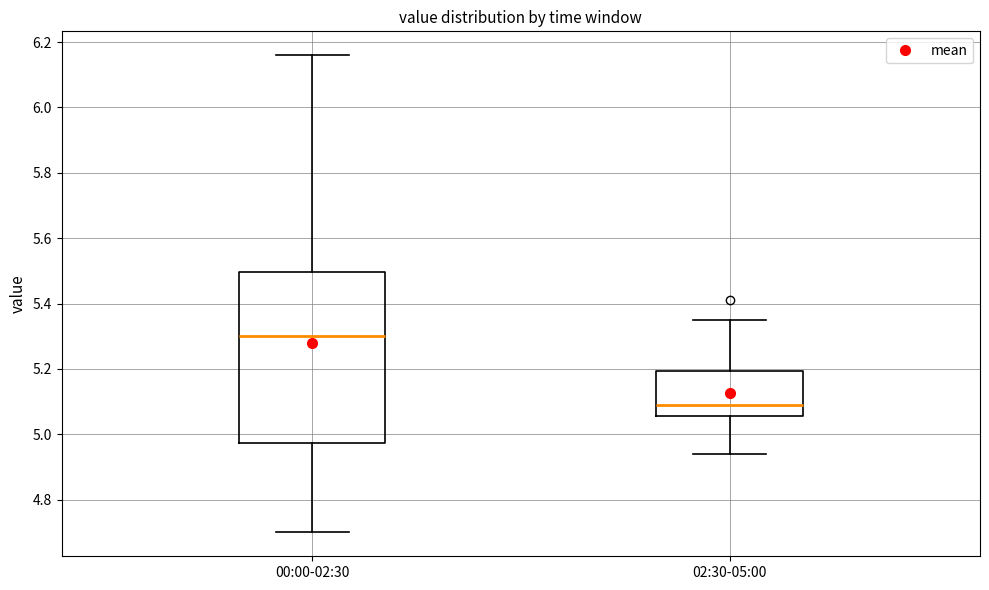

Where does the median line of the box for 02:30-05:00 sit on the y-axis? The values are not printed on the chart, so give them approximately, as read against the axis.

5.10